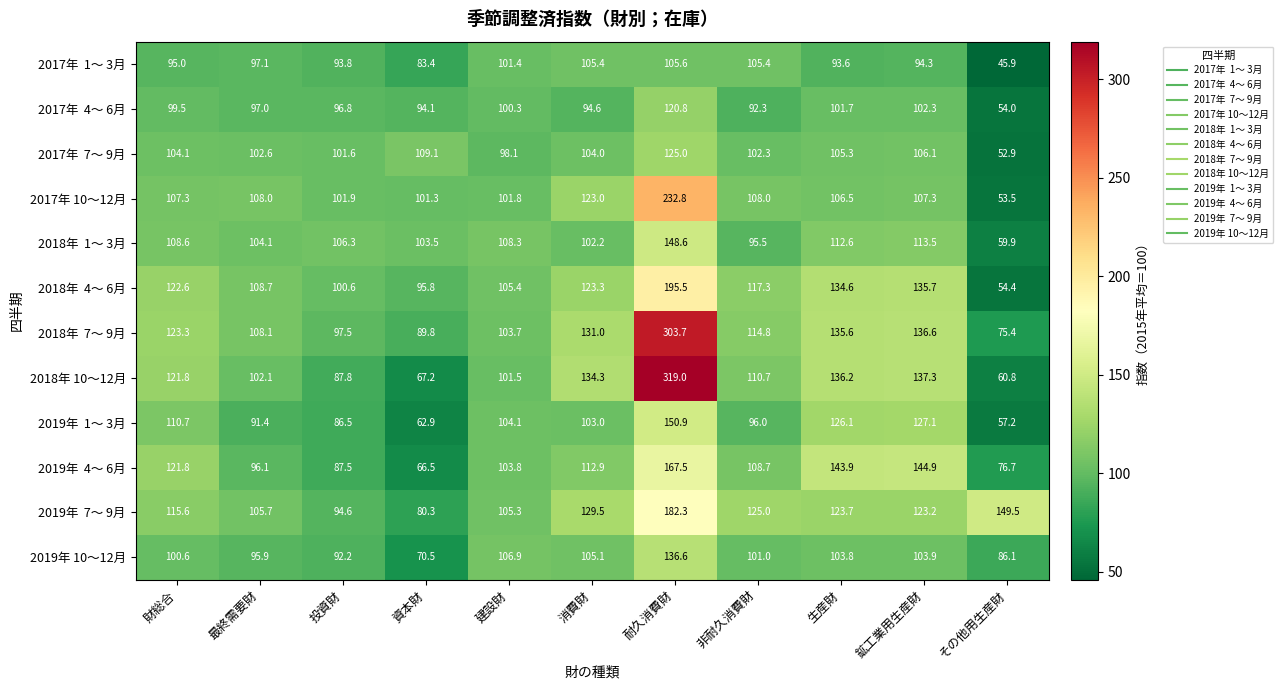

Which series has the largest range (max minus min)?

2018年 10～12月